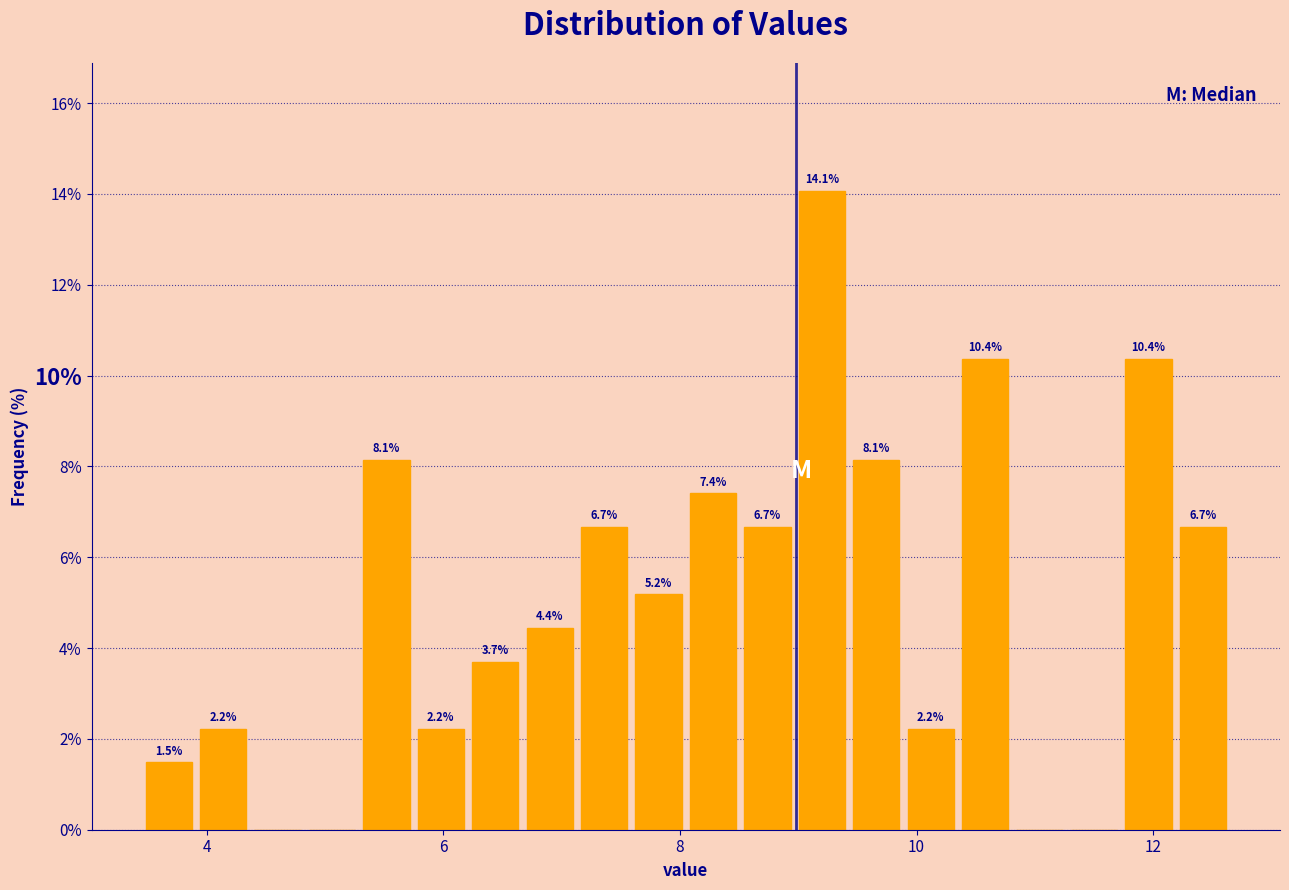

Around what value on the x-axis is the tallest bar? Give the approximate position of its centre, as read against the axis.

9.2